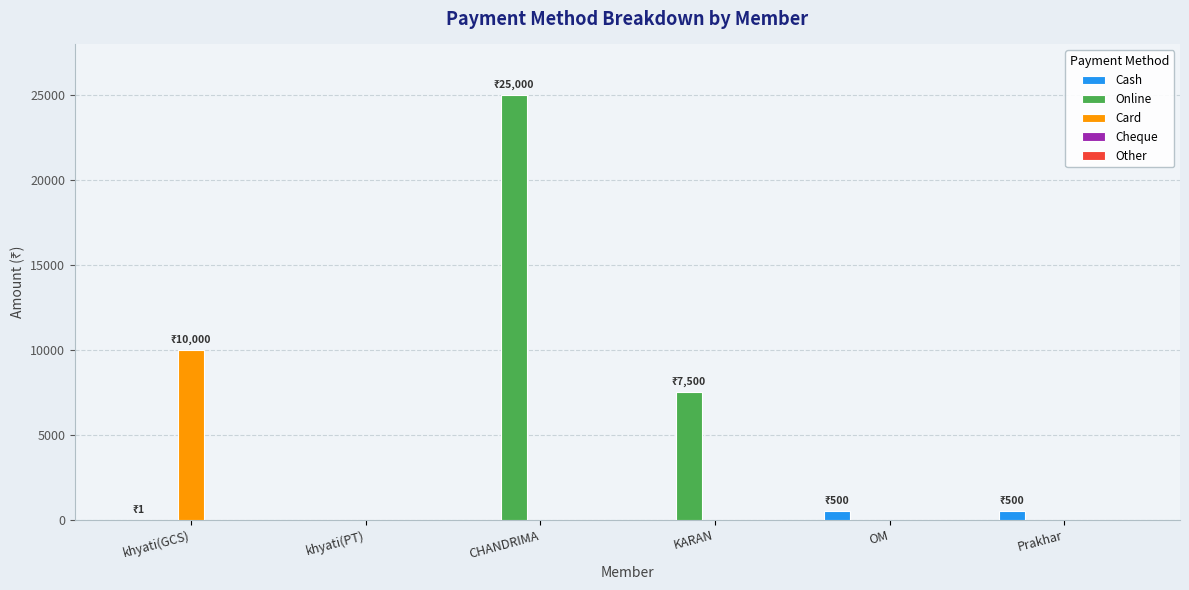

How many groups of bars are there?

6